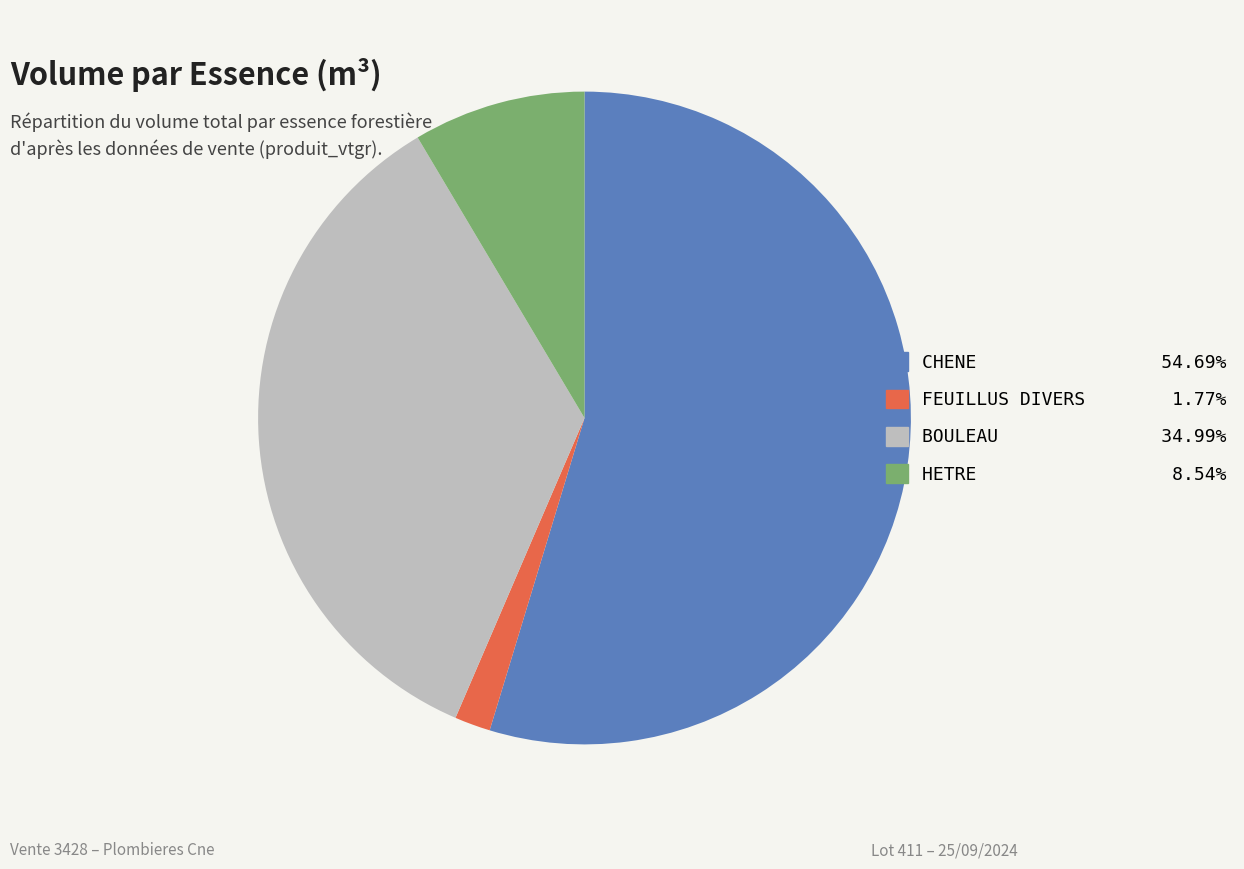

What is the ratio of the value at BOULEAU to the value at CHENE?

0.6